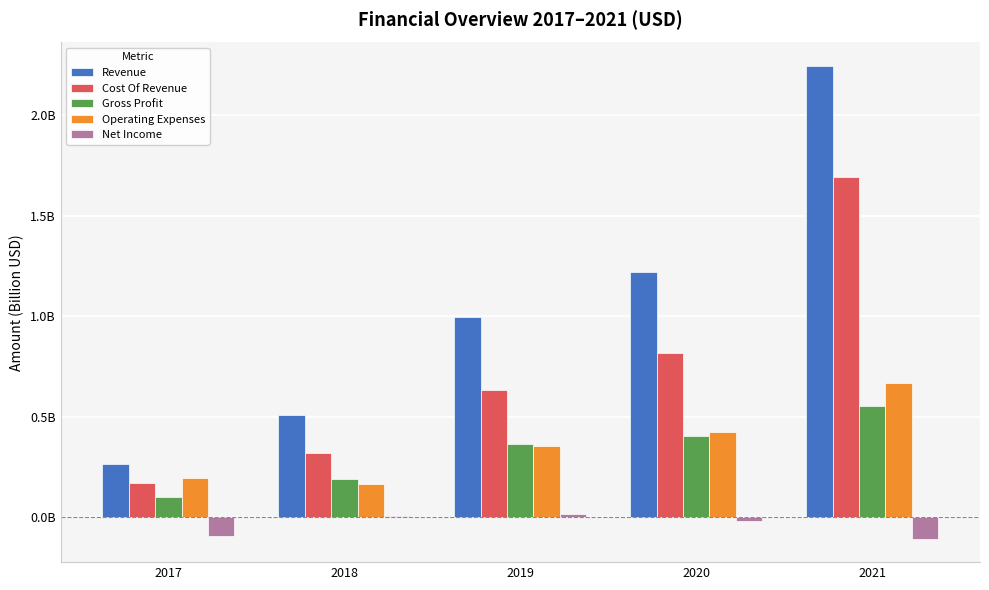

Is the value of Gross Profit at 2021 greater than the value of Cost Of Revenue at 2017?

Yes